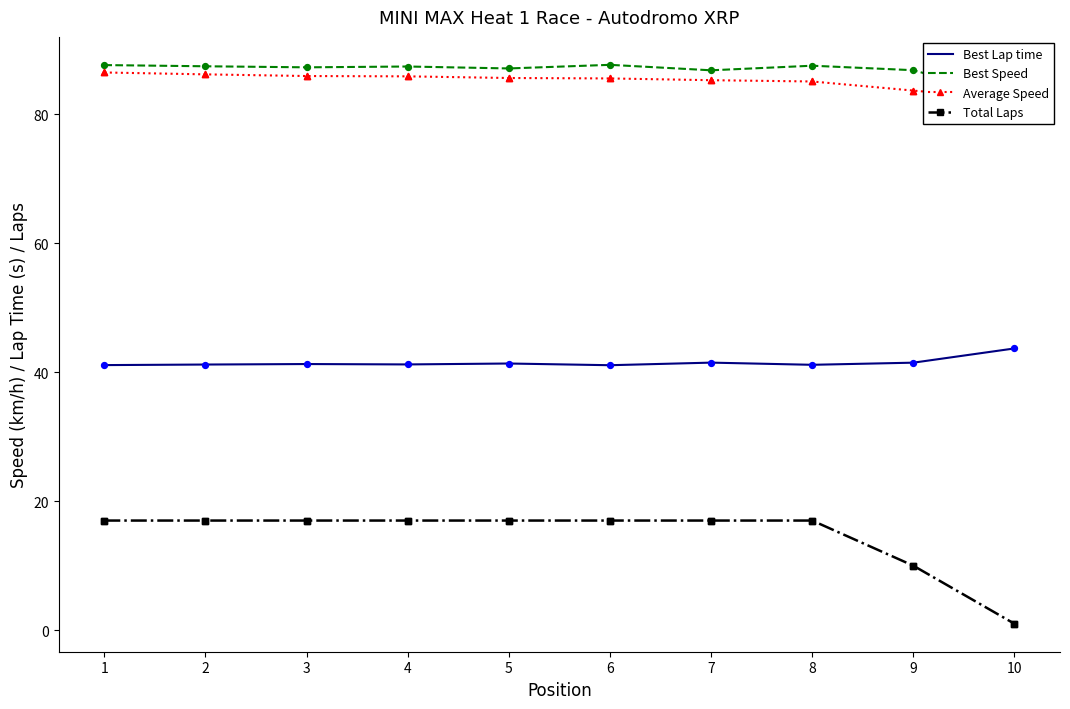

What is the total value across all series at 10?

209.3